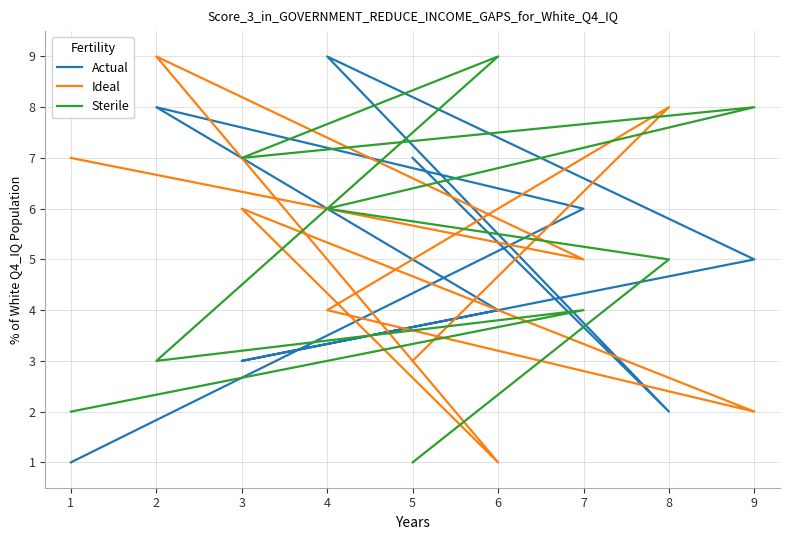

List the series in order of their peak value, lowest first.

Actual, Ideal, Sterile